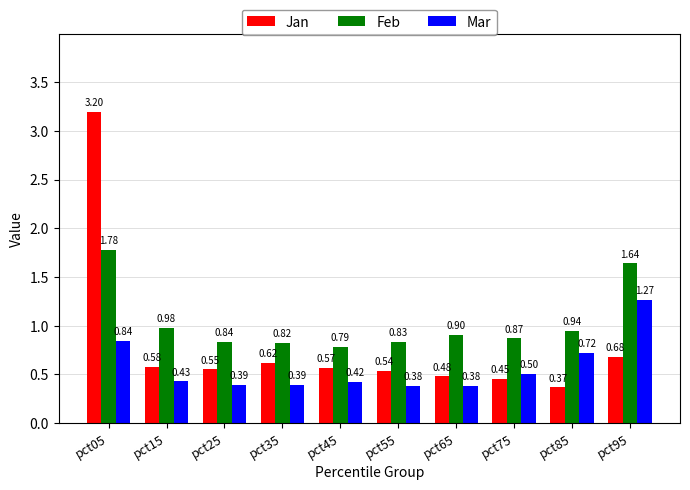

List the series in order of their peak value, lowest first.

Mar, Feb, Jan